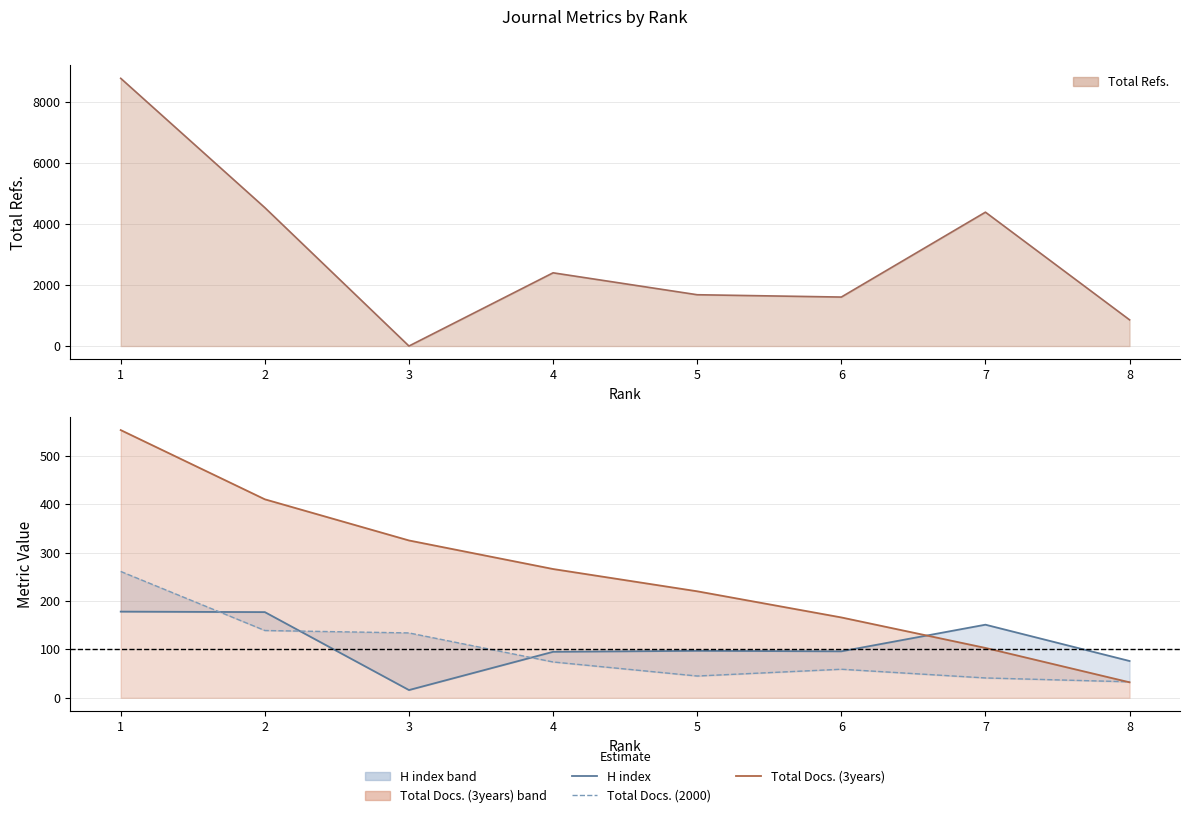

Between 7 and 8, which series saw the biggest shift?

H index